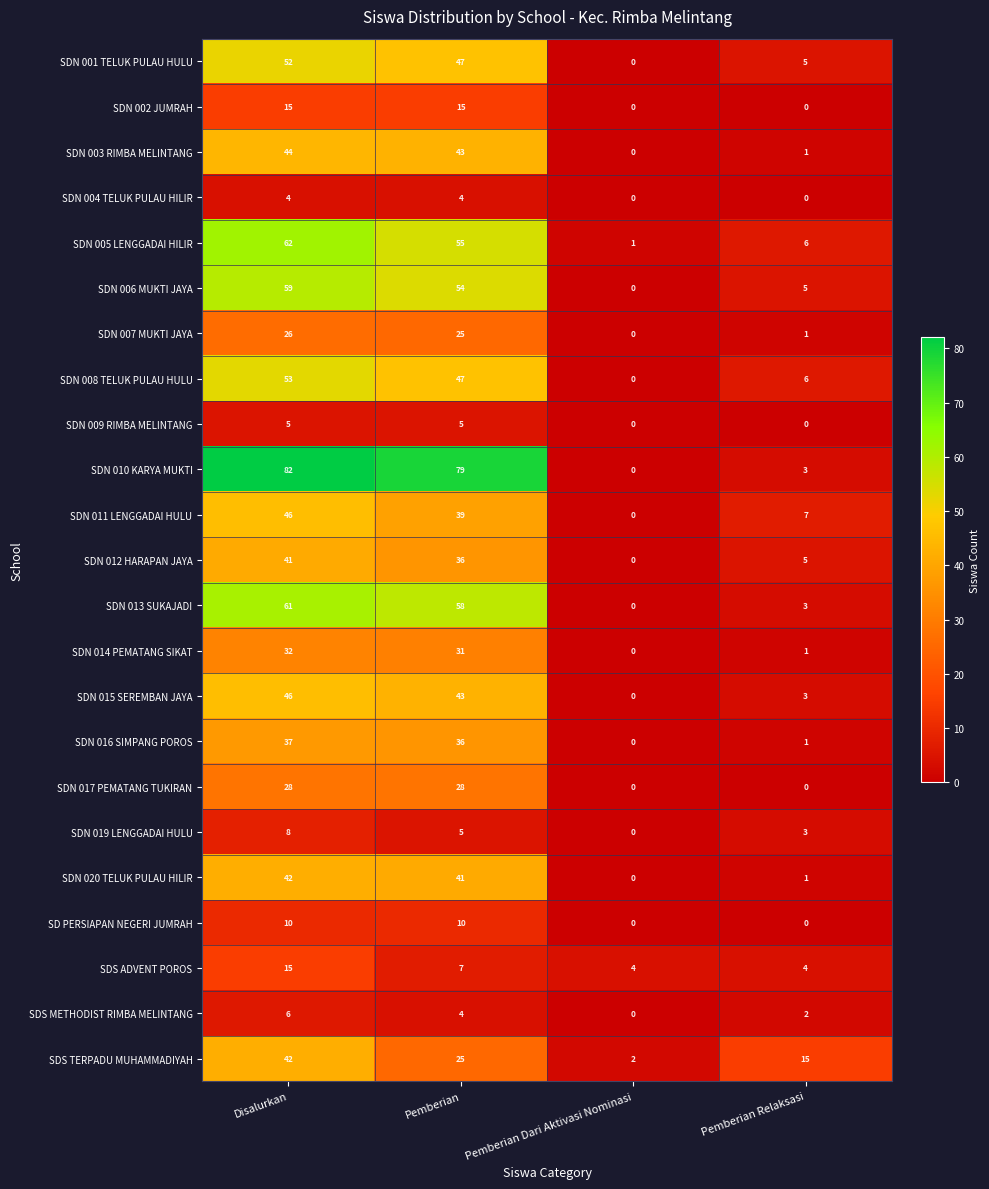

The value of SDN 006 MUKTI JAYA at Disalurkan is 98. True or false?

False